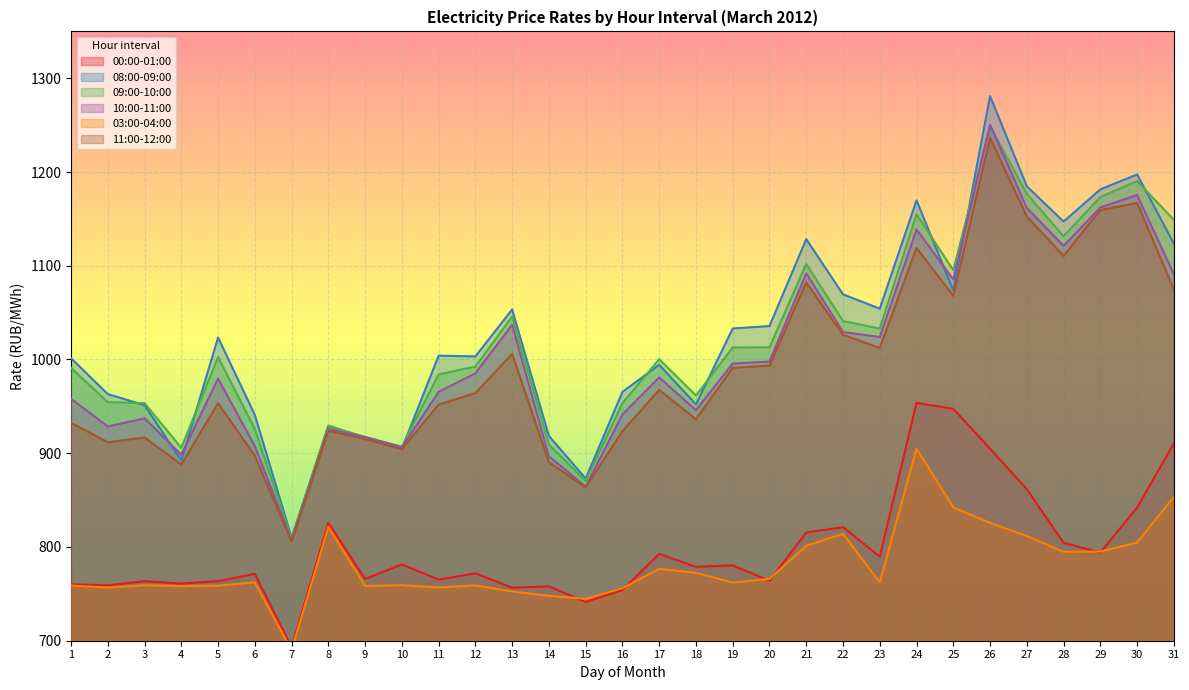

True or false: 00:00-01:00 and 09:00-10:00 cross at least once.

False